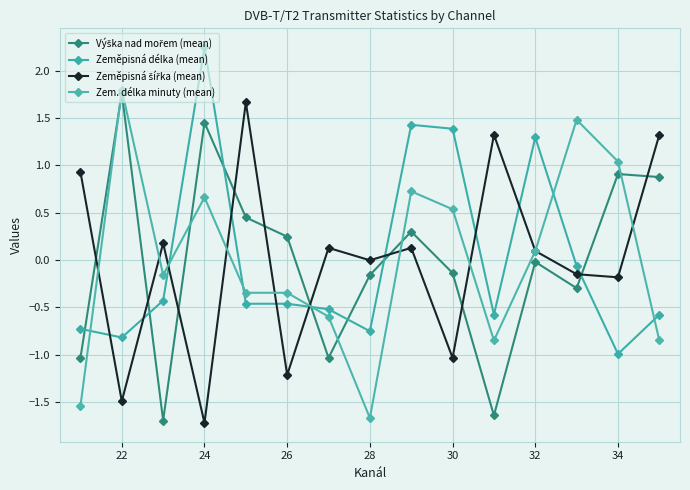

Count the number of categories in the chart.

15